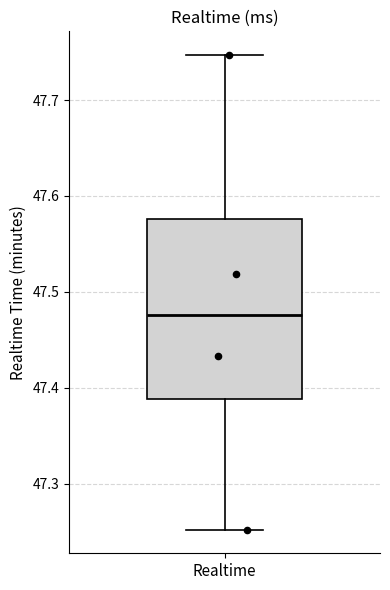

Transcribe this box plot: give where the median line is, the range the box spans, and where the two whiskers end, as read against the y-axis. The values are not printed on the chart, so give them approximately, as read against the axis.

median 47.48, box 47.39 to 47.58, whiskers 47.25 to 47.75